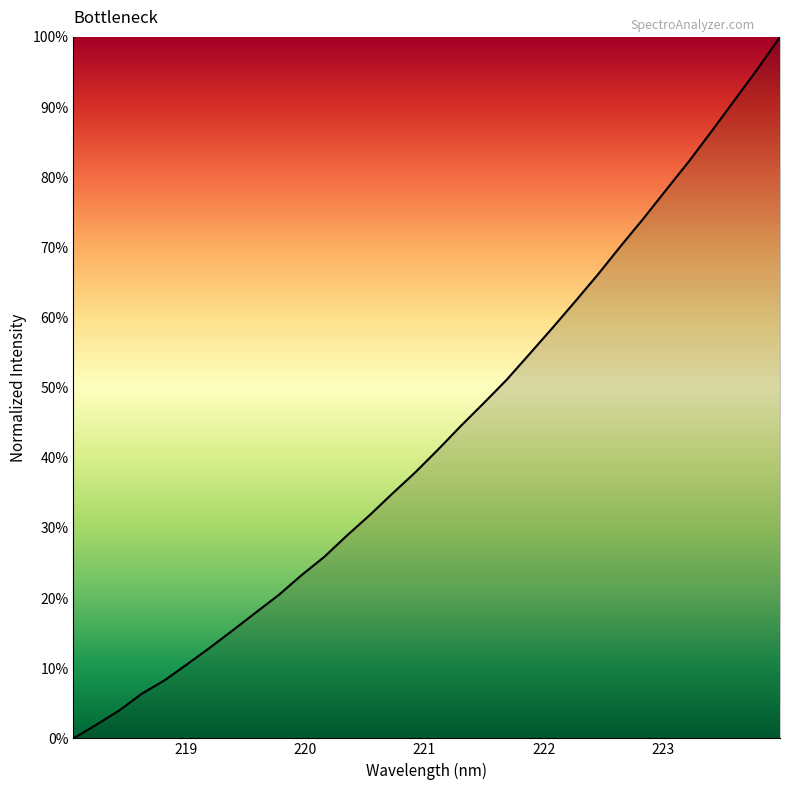

What is the difference between the maximum and minimum values?

100.0